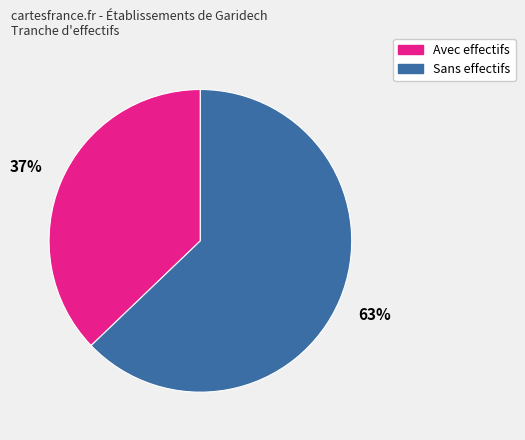

How many slices are in this pie chart?

2